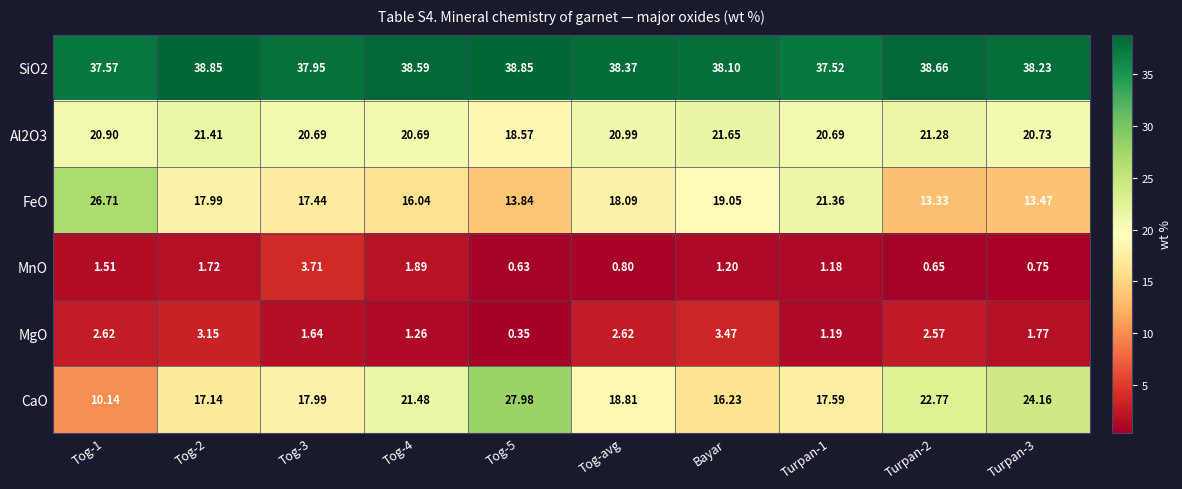

What is the spread (max minus min) of values at Bayar?

36.9